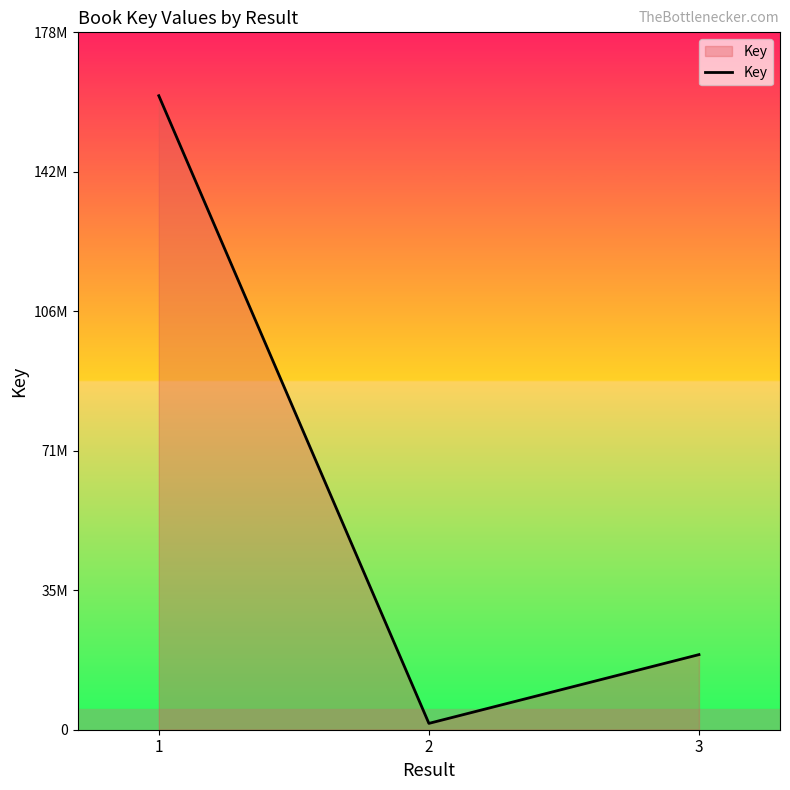

Which label corresponds to the smallest value in the chart?

2